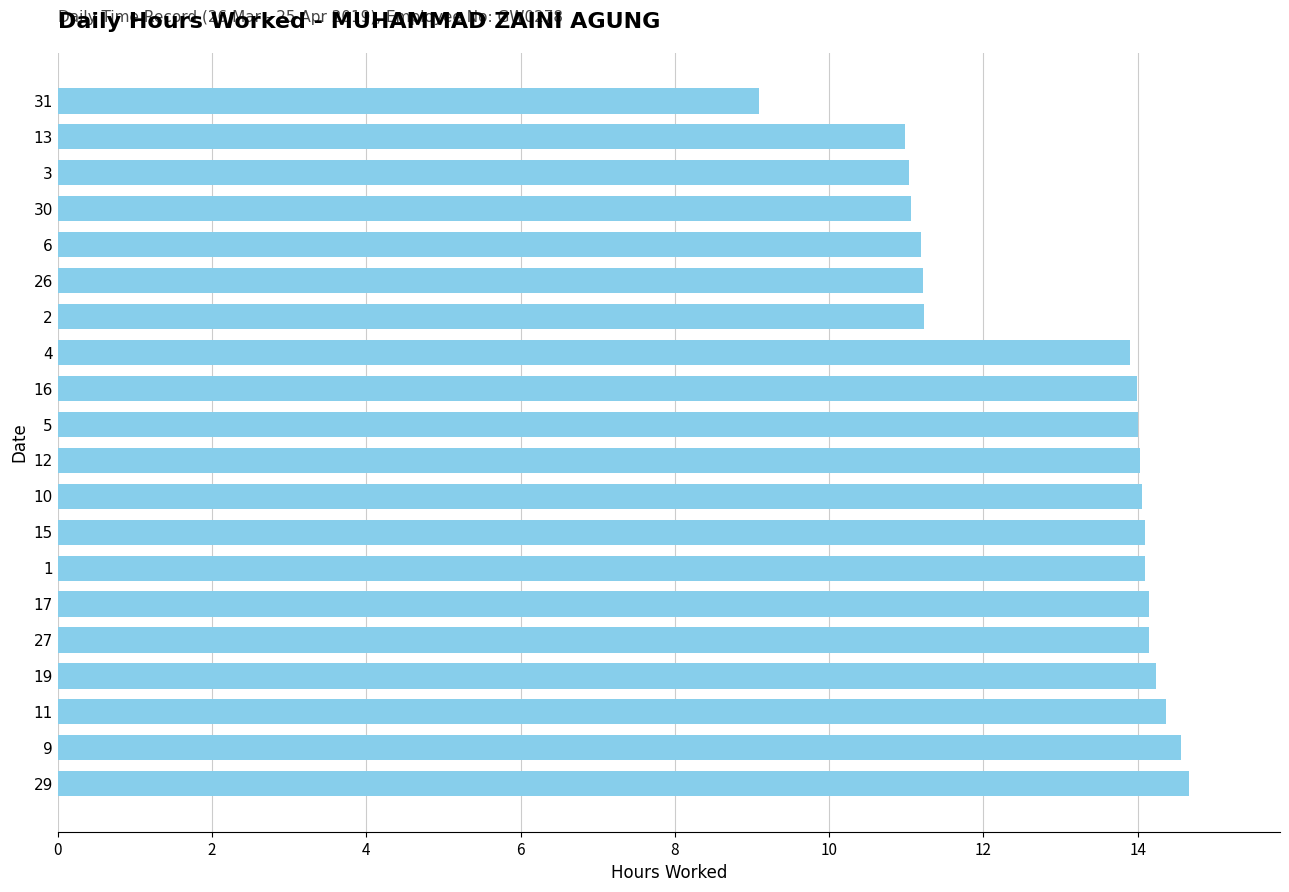

How many distinct data groups are displayed?

1